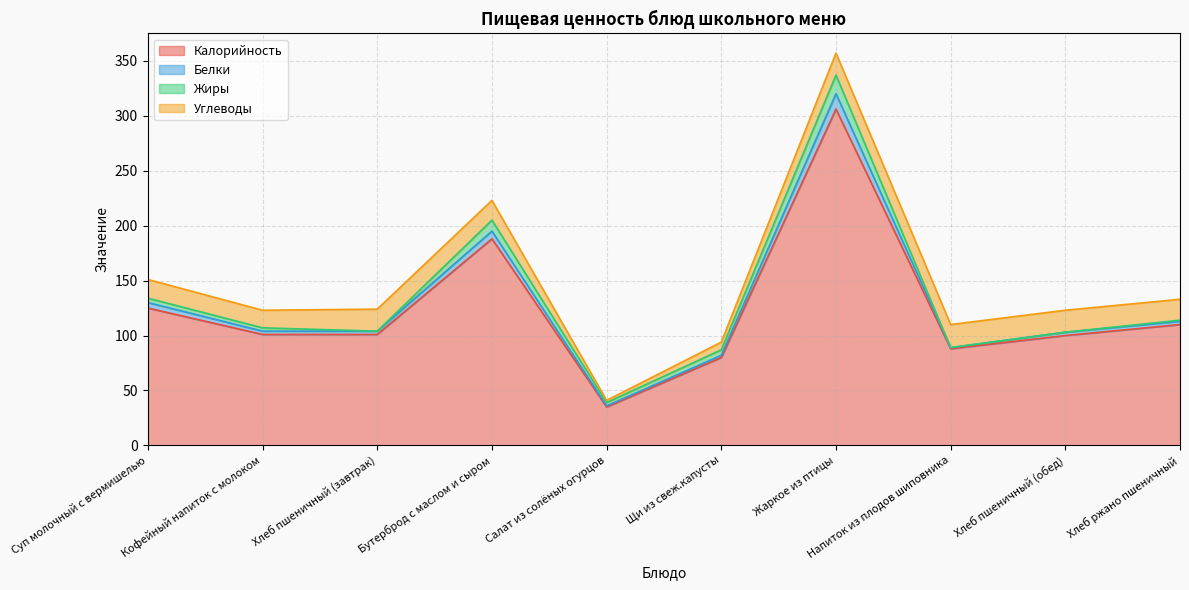

What are all the series names shown in the legend?

Калорийность, Белки, Жиры, Углеводы